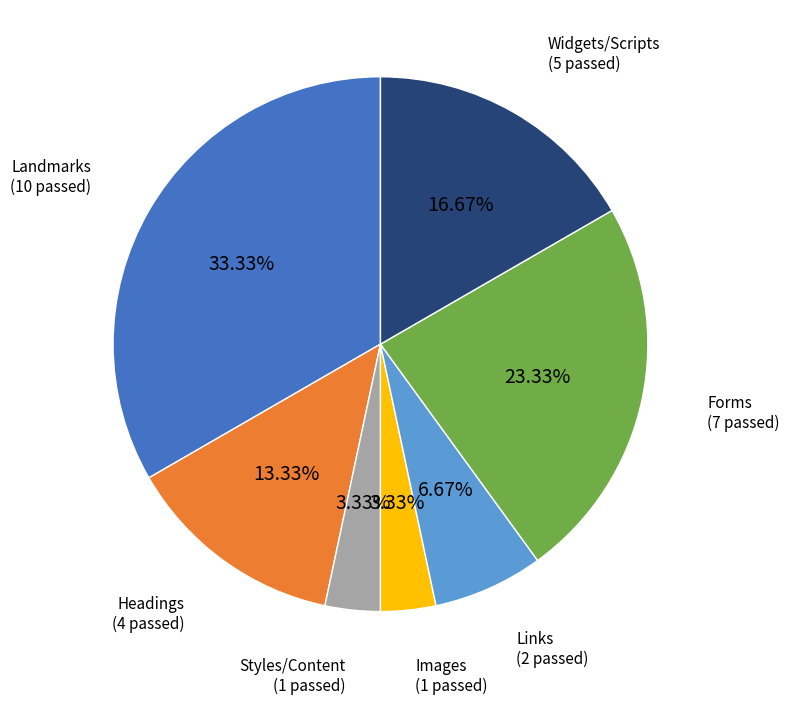

Is there a majority slice in this chart?

No